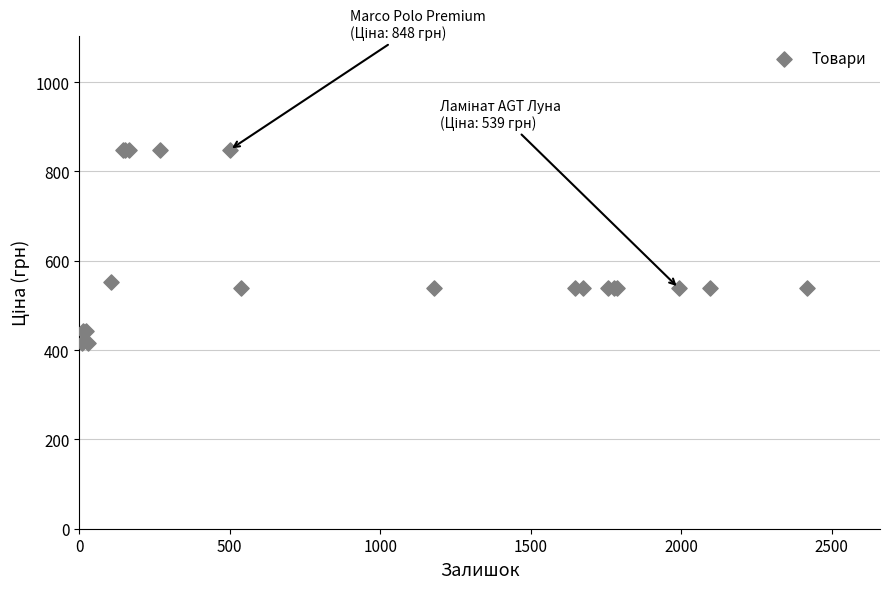

What Y value in the scatter plot is closest to 632?

551.5